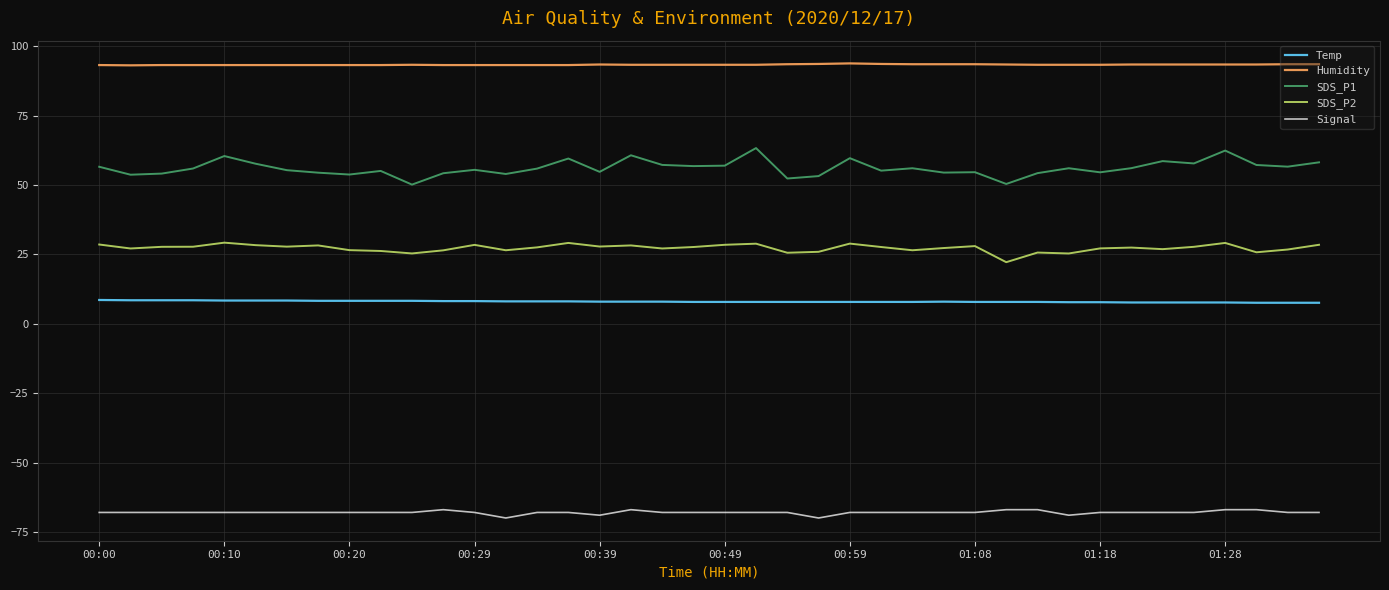

True or false: Temp and Humidity intersect in this chart.

False